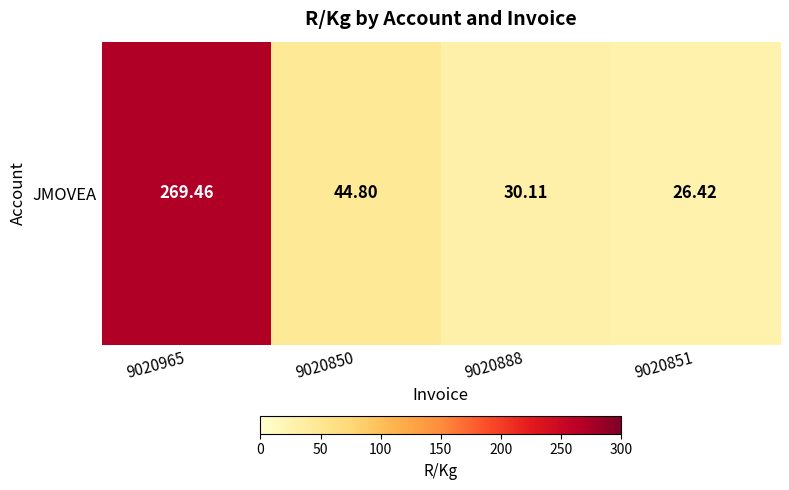

What is the difference between the values at 9020965 and 9020851?

243.0